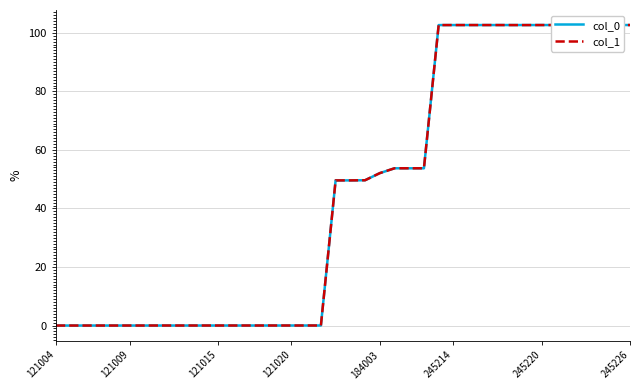

What is the maximum value for col_0?

102.7